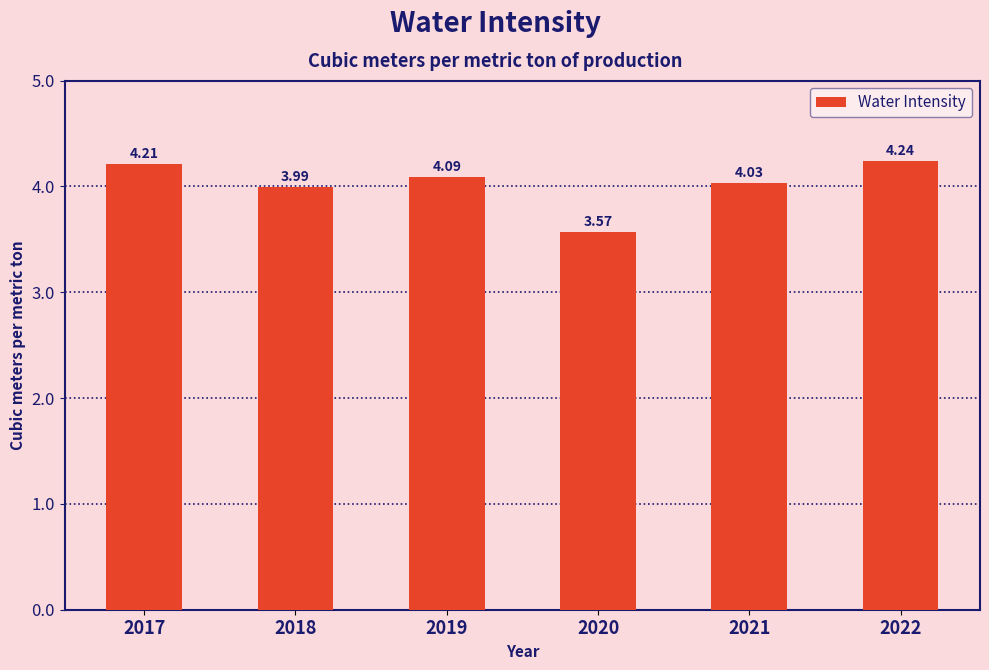

Is it true that the value at 2020 is 1.9?

False